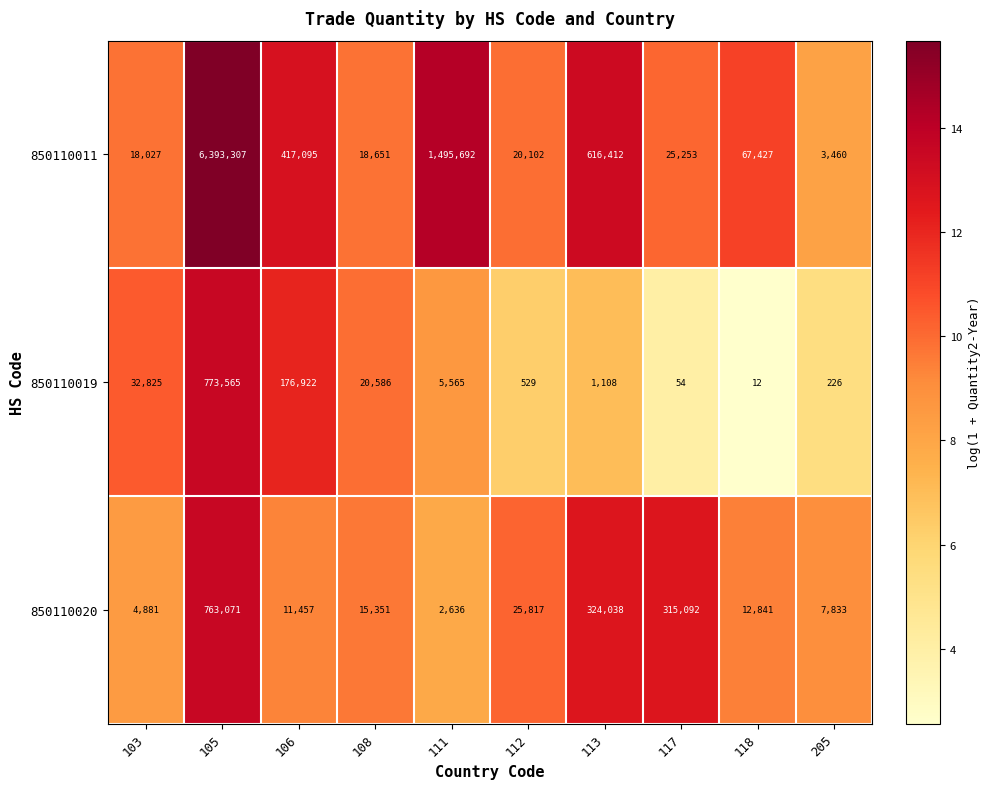

Reading right to left, what are all the values shown in this chart?

850110011: 3460	67427	25253	616412	20102	1495692	18651	417095	6393307	18027
850110019: 226	12	54	1108	529	5565	20586	176922	773565	32825
850110020: 7833	12841	315092	324038	25817	2636	15351	11457	763071	4881